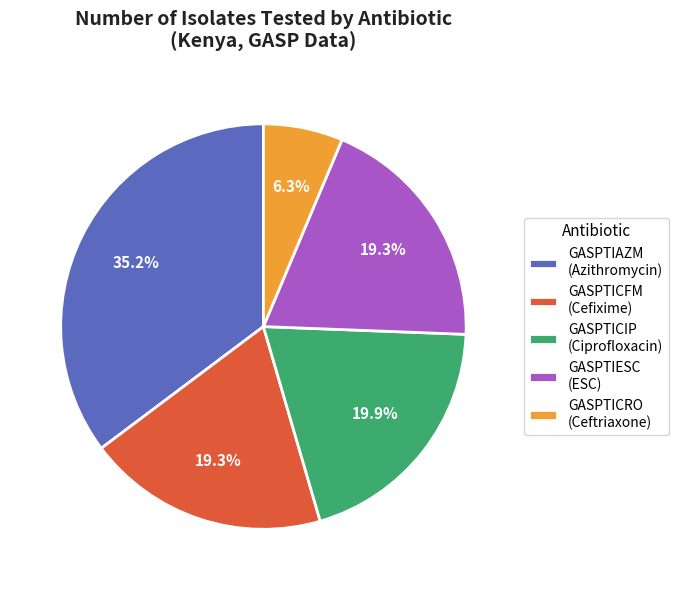

Which slice is the largest?

GASPTIAZM (Azithromycin)